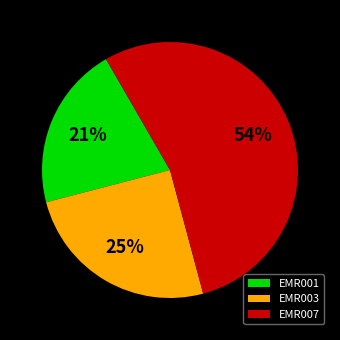

Which category accounts for the majority?

EMR007